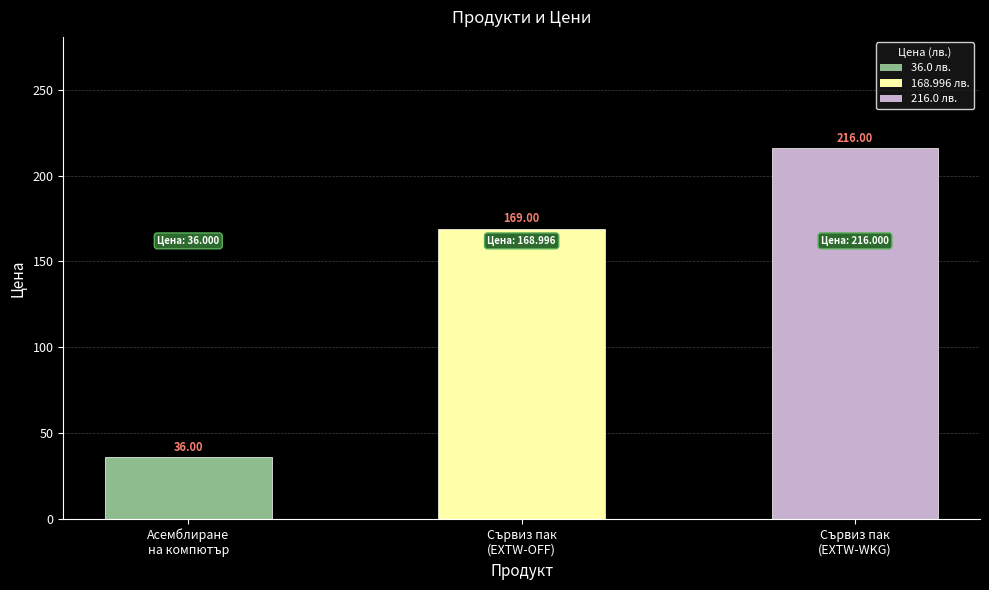

Reading right to left, extract all data points from this chart.

216.0	169.0	36.0